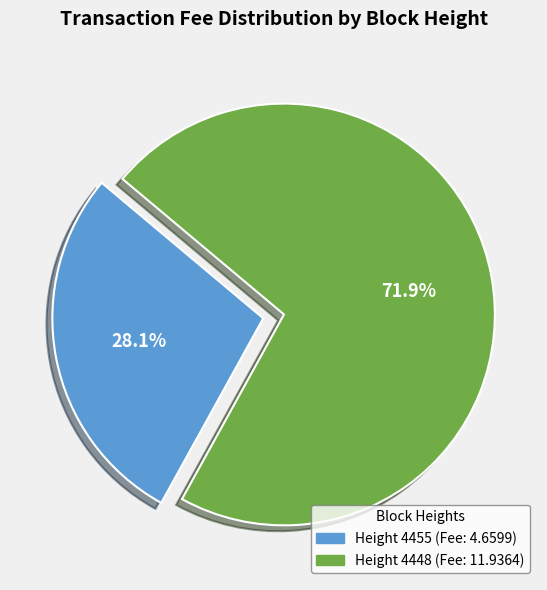

Is there any slice that represents more than half of the pie?

Yes